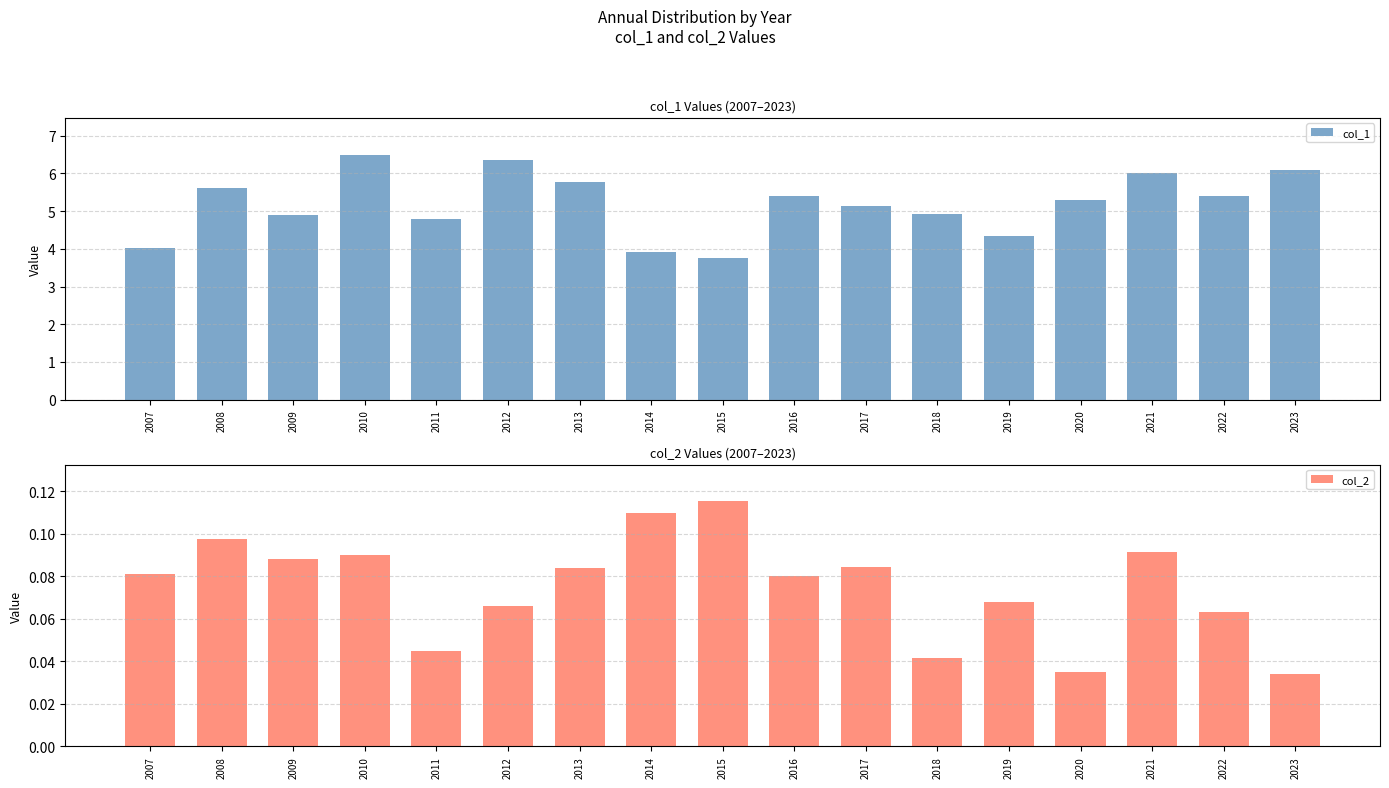

What is the highest value of the col_1 series?

6.5